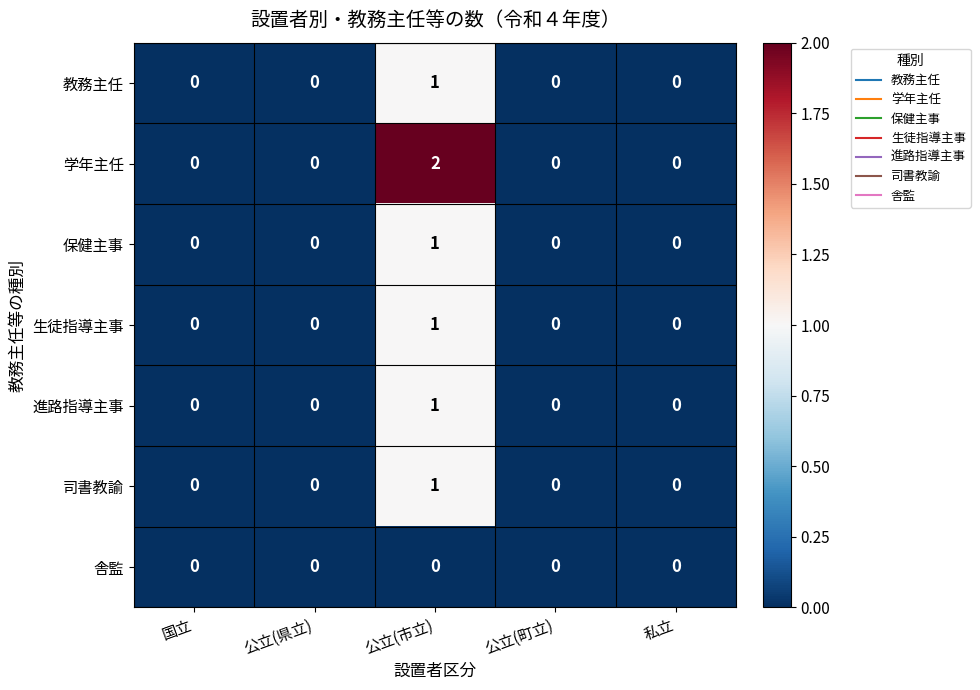

Which series has the widest spread of values?

学年主任